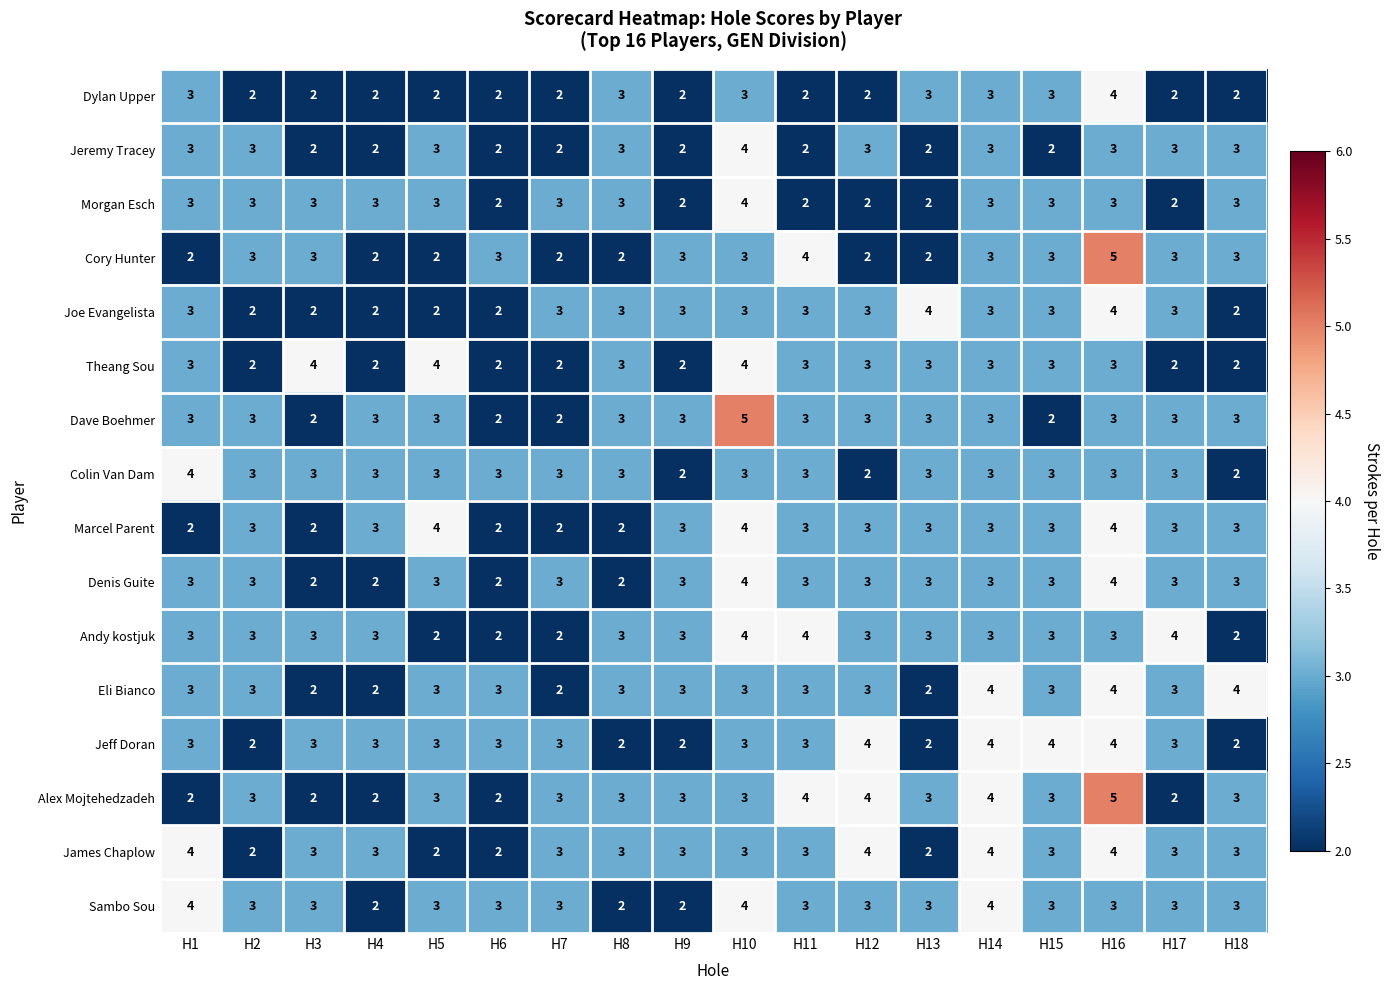

The value of Dylan Upper at H14 is 4. True or false?

False